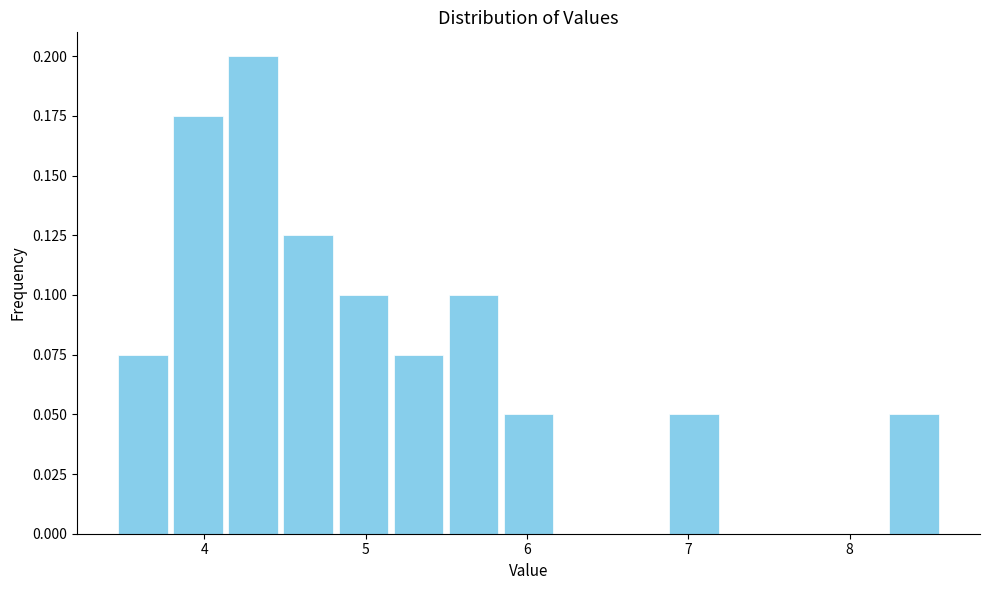

Read against the x-axis, roughly where is the centre of the tallest bar?

4.3